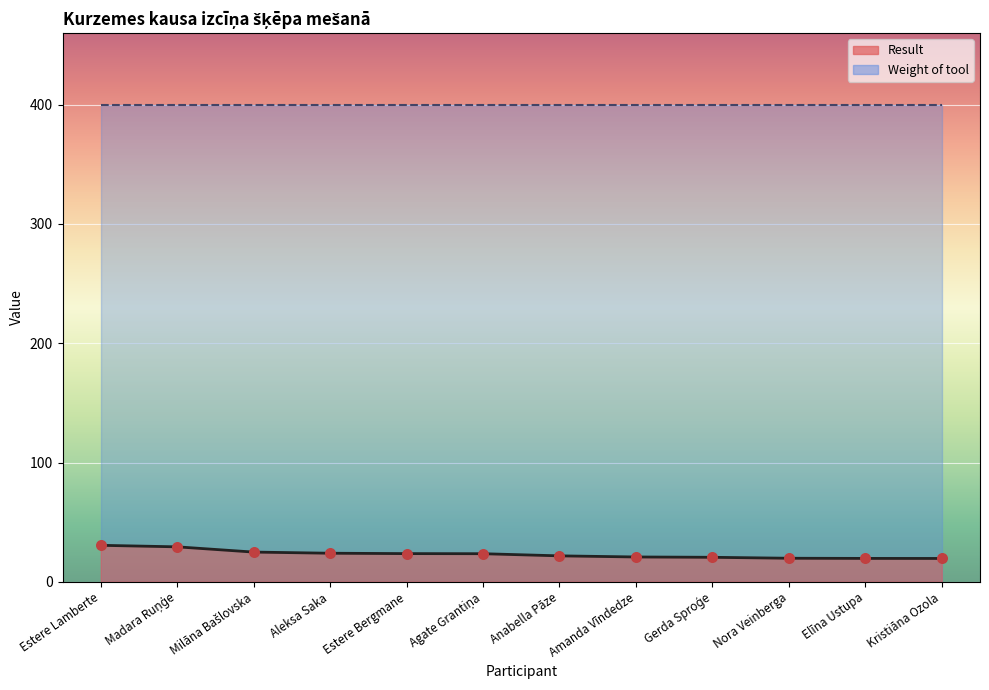

What is the change in value from Agate Grantiņa to Kristiāna Ozola?

-4.0